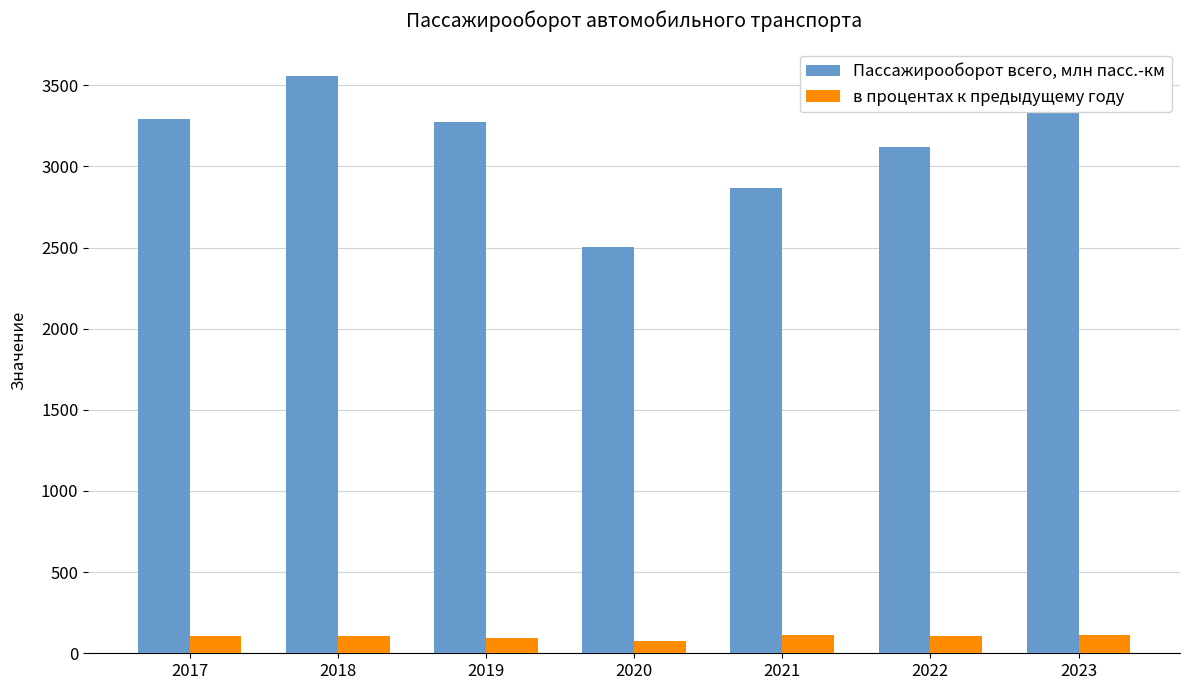

How many data points does each series have?

7